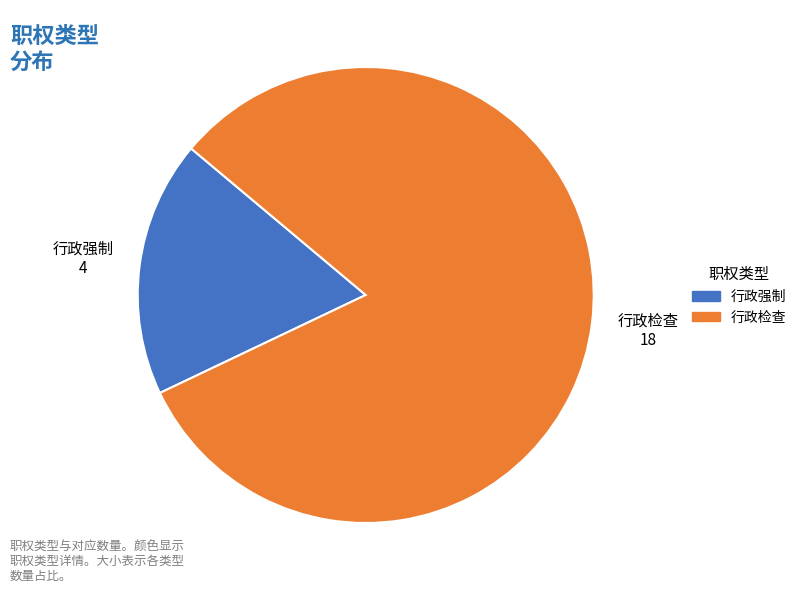

Count the number of slices in the pie.

2